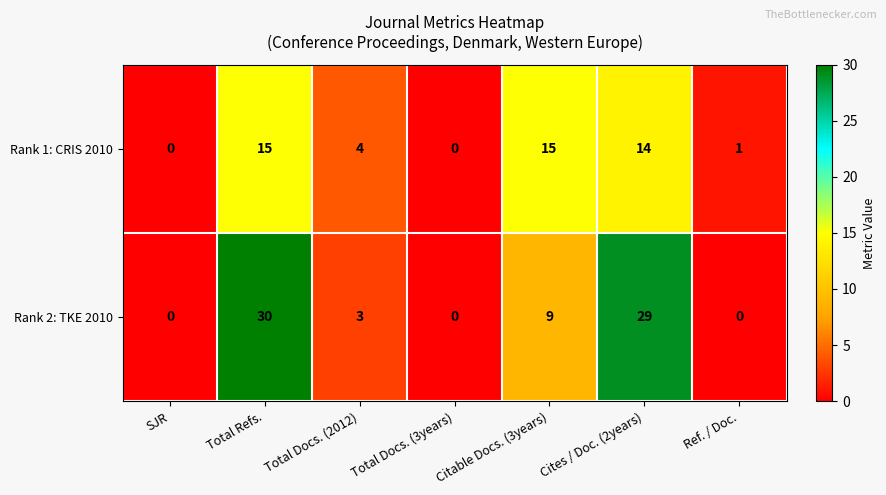

Rank the series at Cites / Doc. (2years) from lowest to highest value.

Rank 1: CRIS 2010, Rank 2: TKE 2010